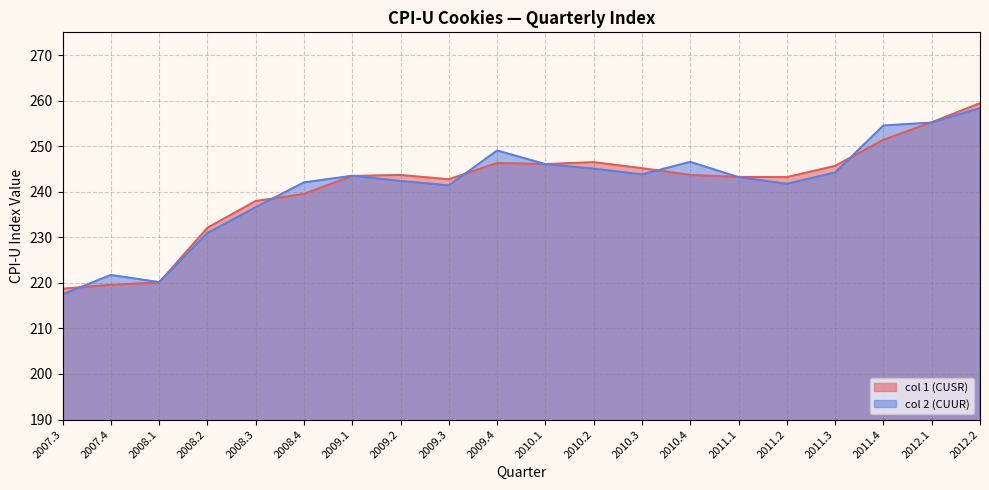

Does the chart display data point markers on the line(s)?

No